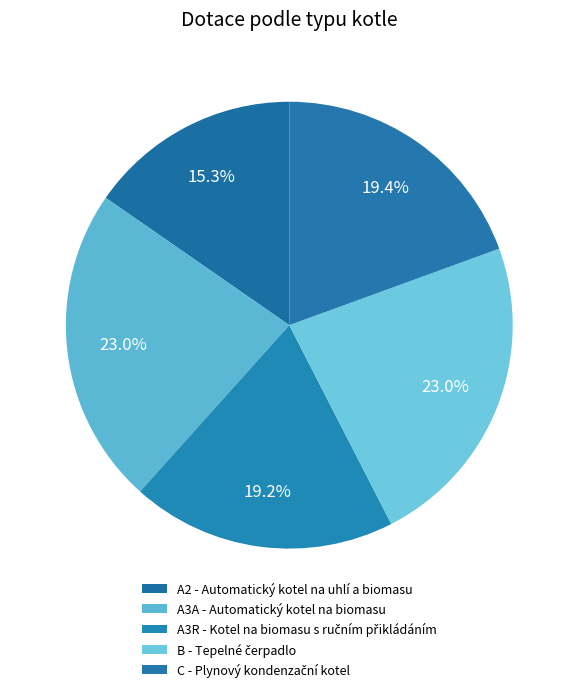

Is there any slice that represents more than half of the pie?

No